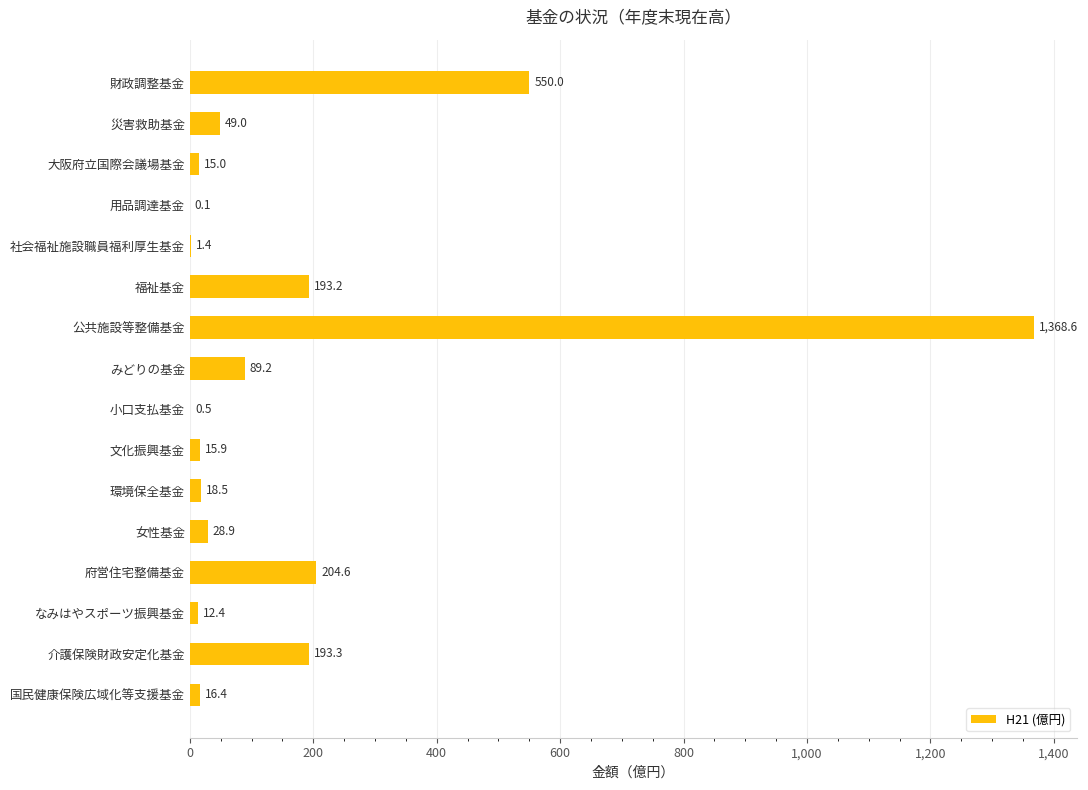

The value at 災害救助基金 is 49.0. True or false?

True